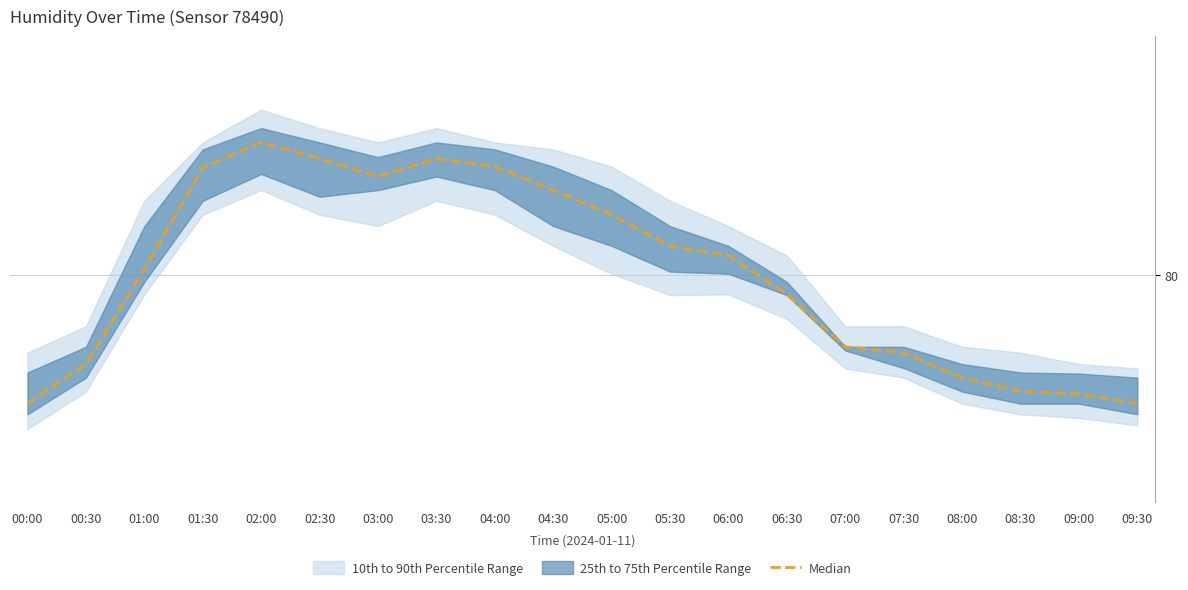

What is the maximum value shown in the chart?

83.6